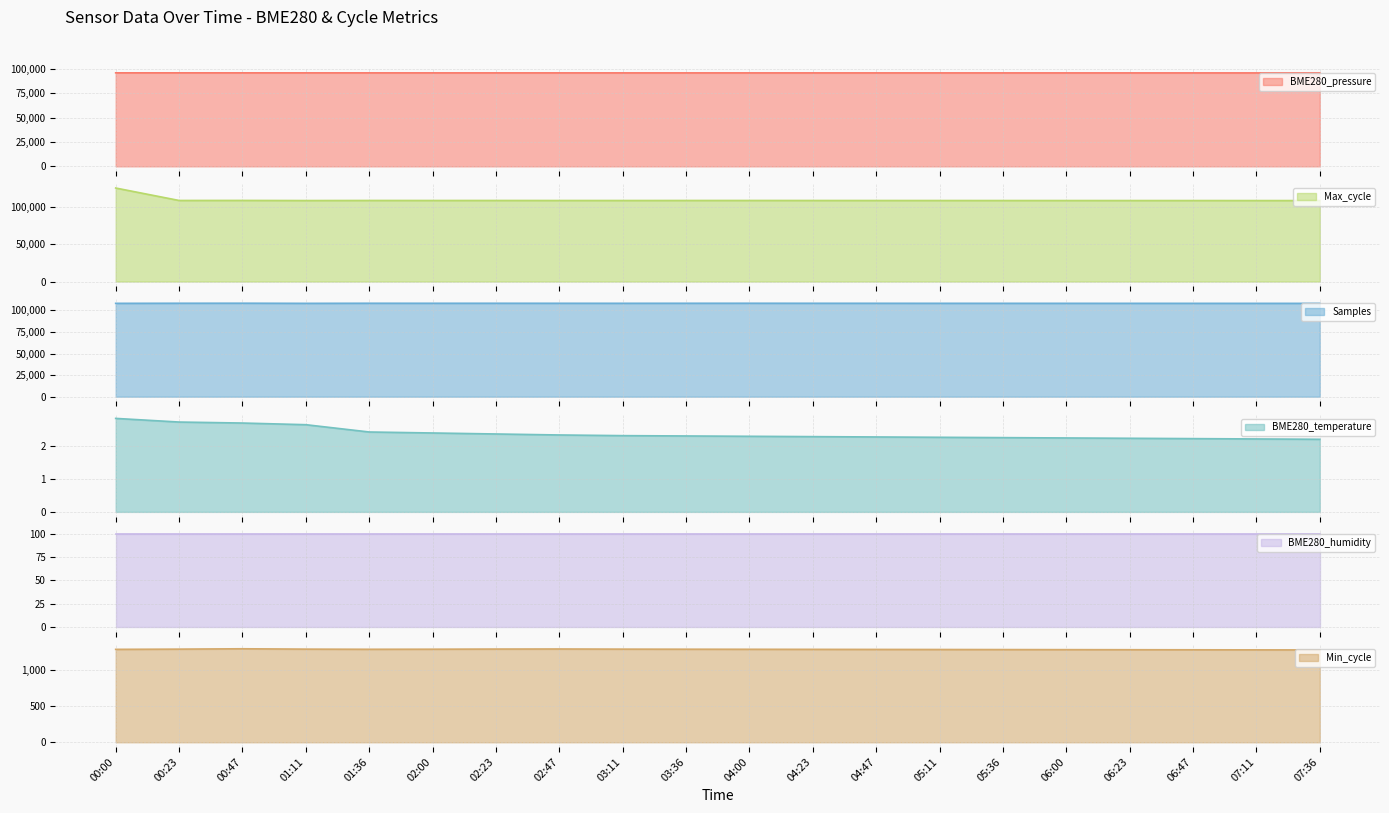

Count the number of categories in the chart.

20